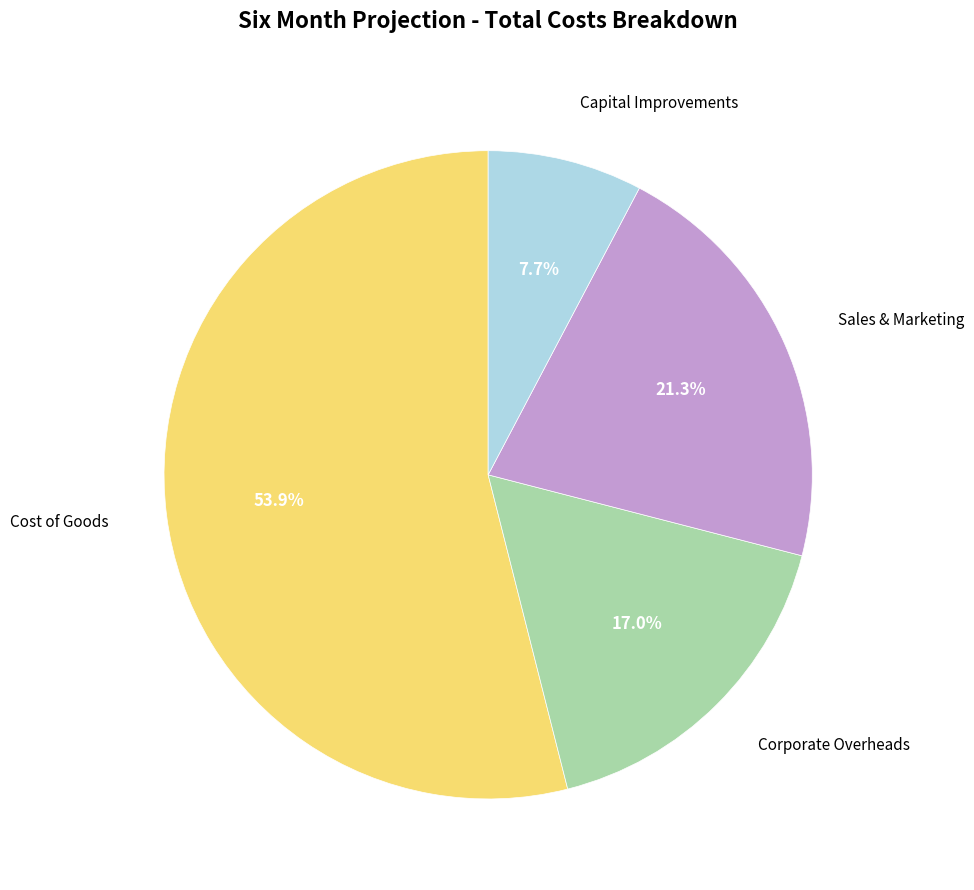

To the nearest percent, what is the average slice percentage?

25%